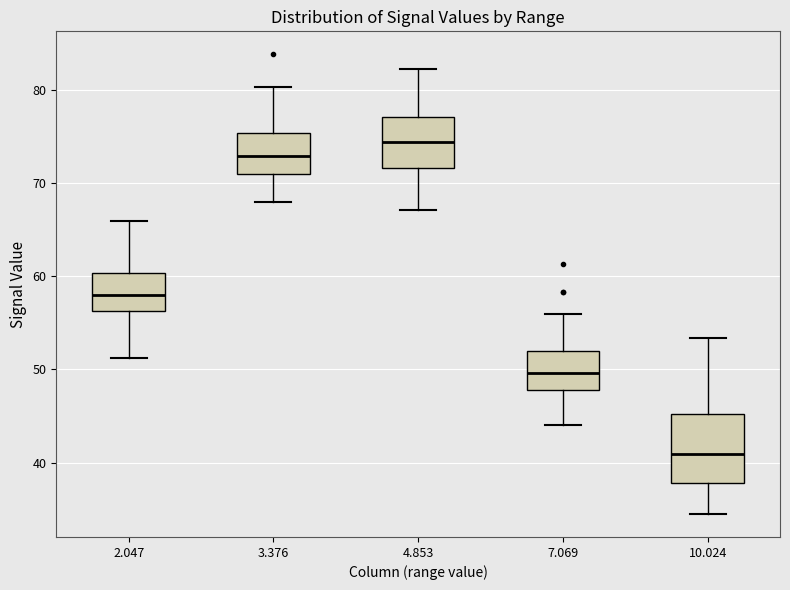

Comparing the boxes themselves (not the whiskers), which one is the tallest?

10.024